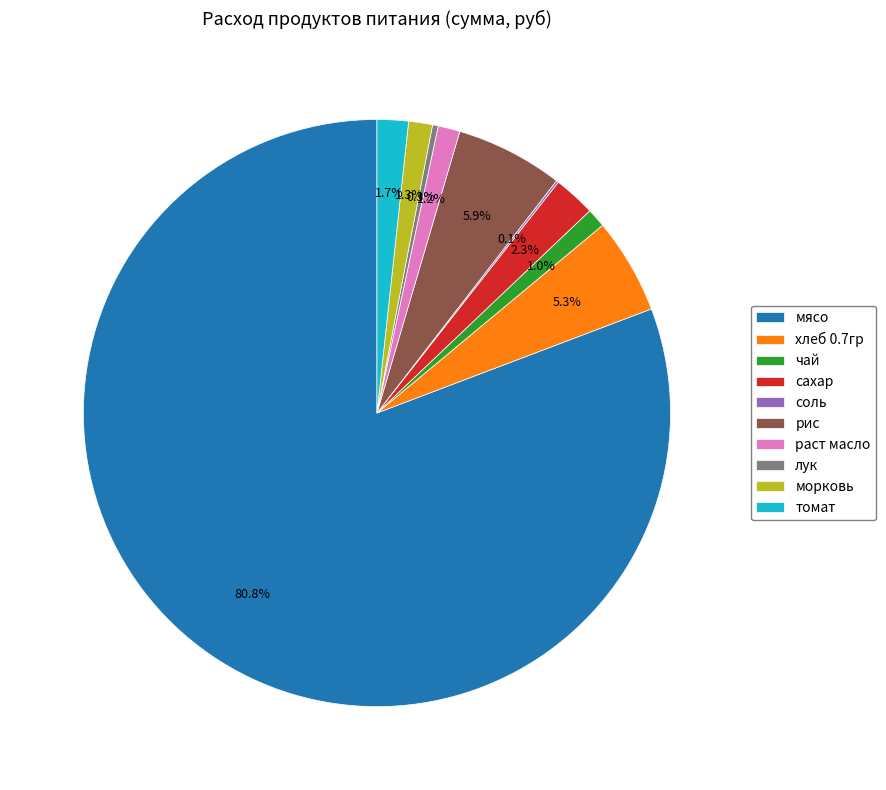

Which slice is the largest?

мясо